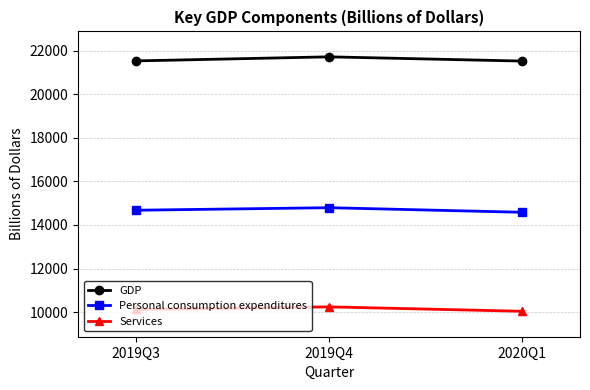

At 2019Q3, list the series in order from smallest to largest.

Services, Personal consumption expenditures, GDP